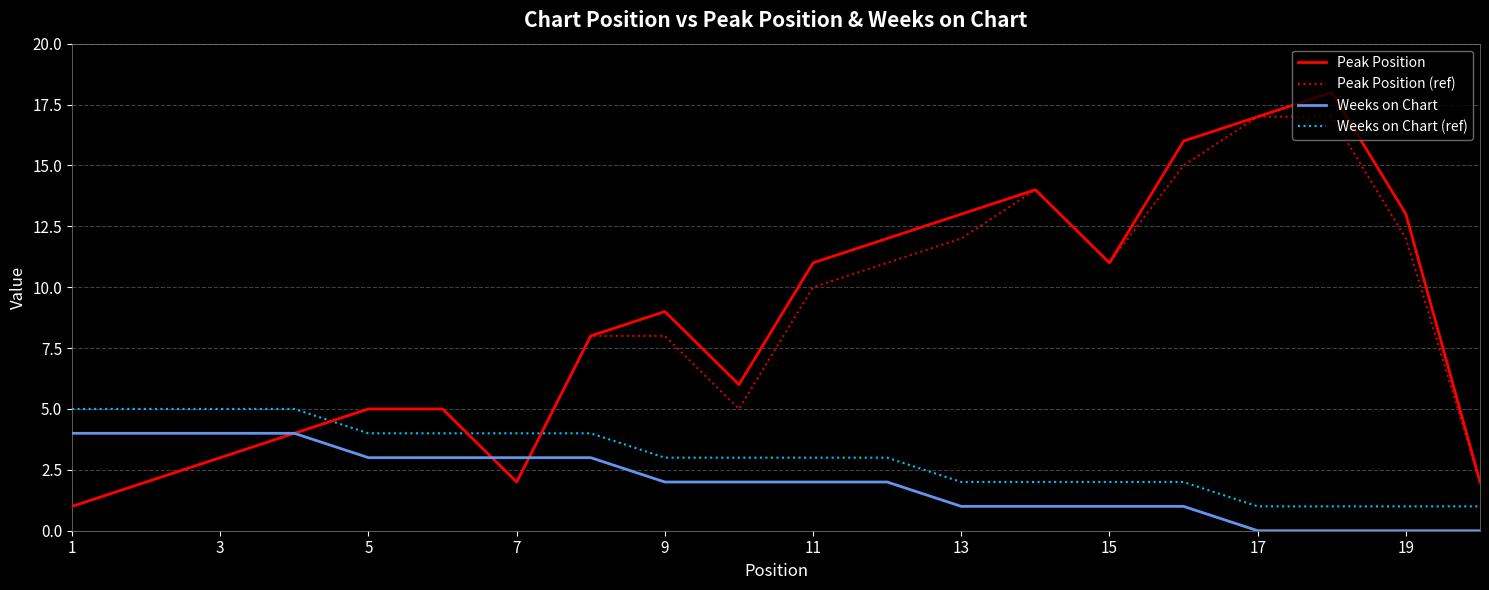

What is the maximum value for Weeks on Chart (ref)?

5